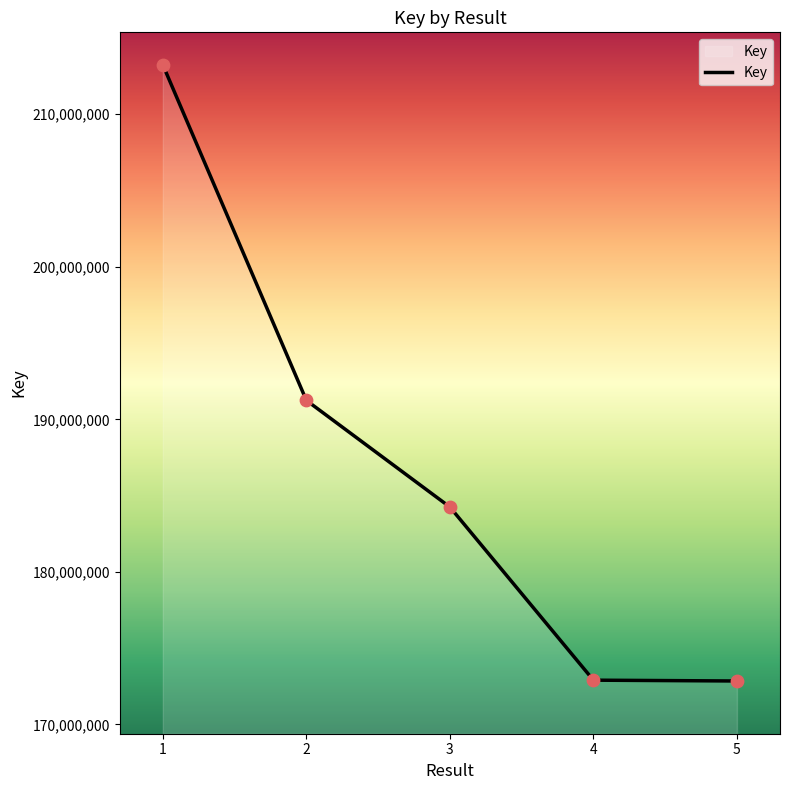

What is the ratio of the value at 1 to the value at 5?

1.2